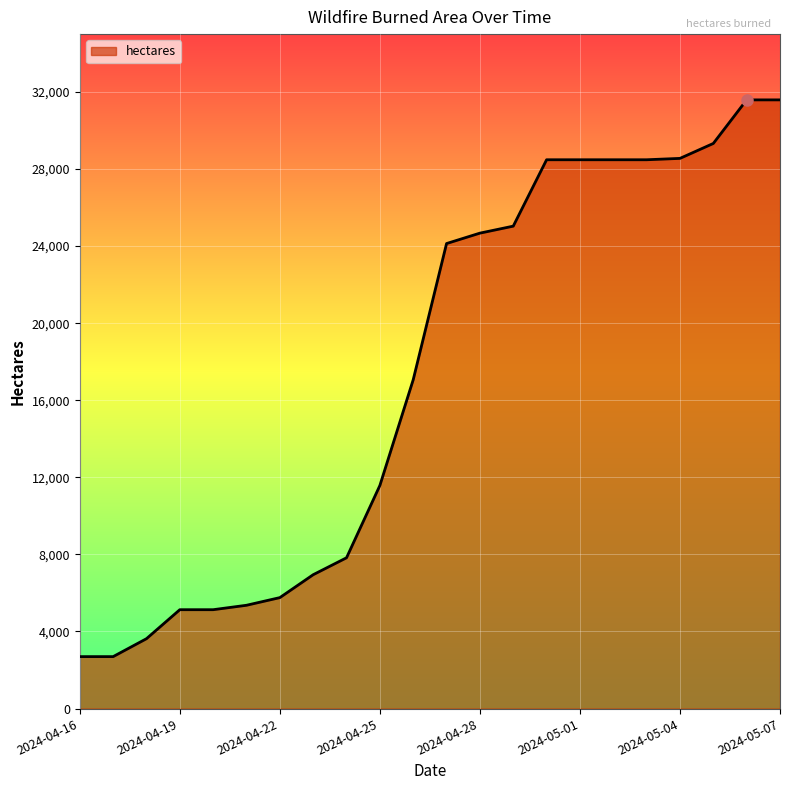

What is the difference between the second highest and second lowest values?

28891